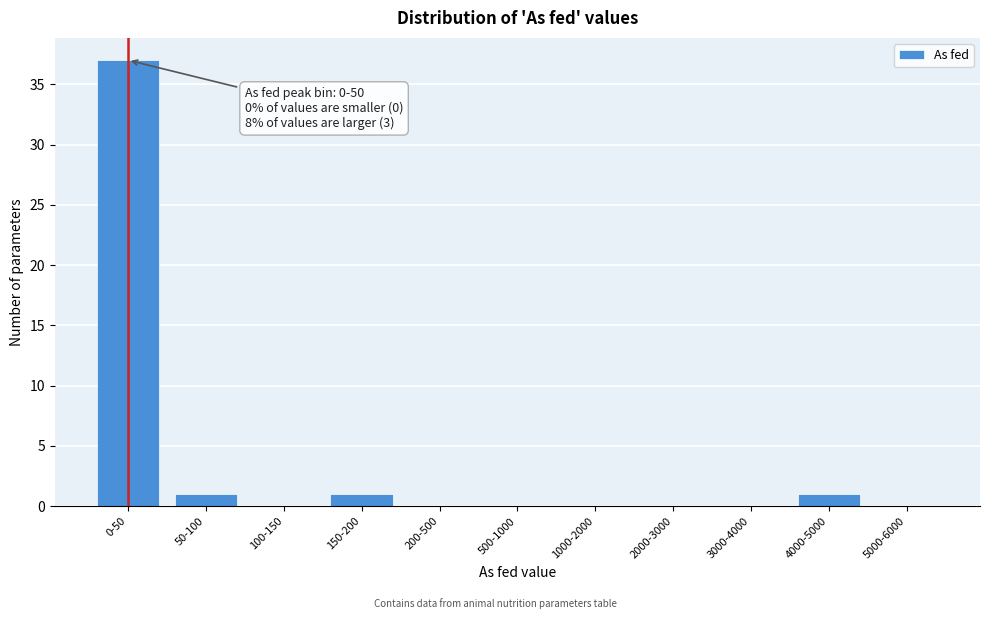

Reading right to left, list all the values displayed in this chart.

5000-6000=0	4000-5000=1	3000-4000=0	2000-3000=0	1000-2000=0	500-1000=0	200-500=0	150-200=1	100-150=0	50-100=1	0-50=37